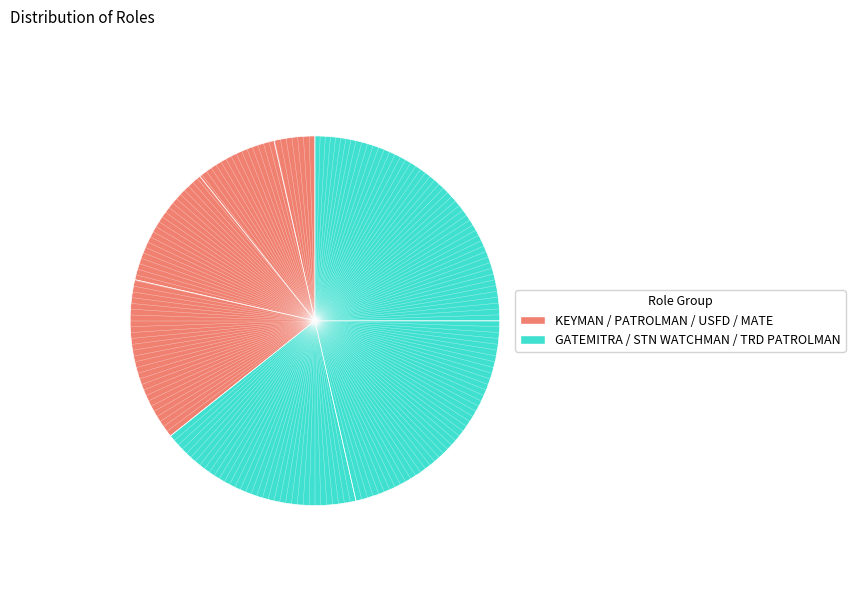

How many slices are in this pie chart?

7